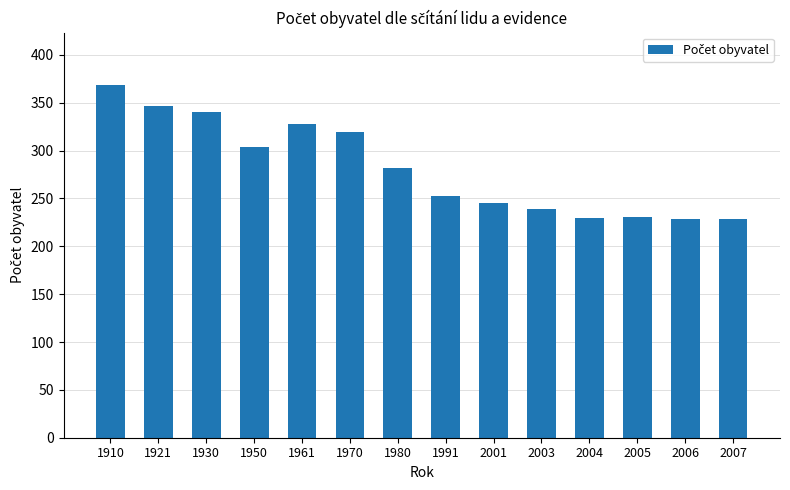

Are the bars horizontal?

No